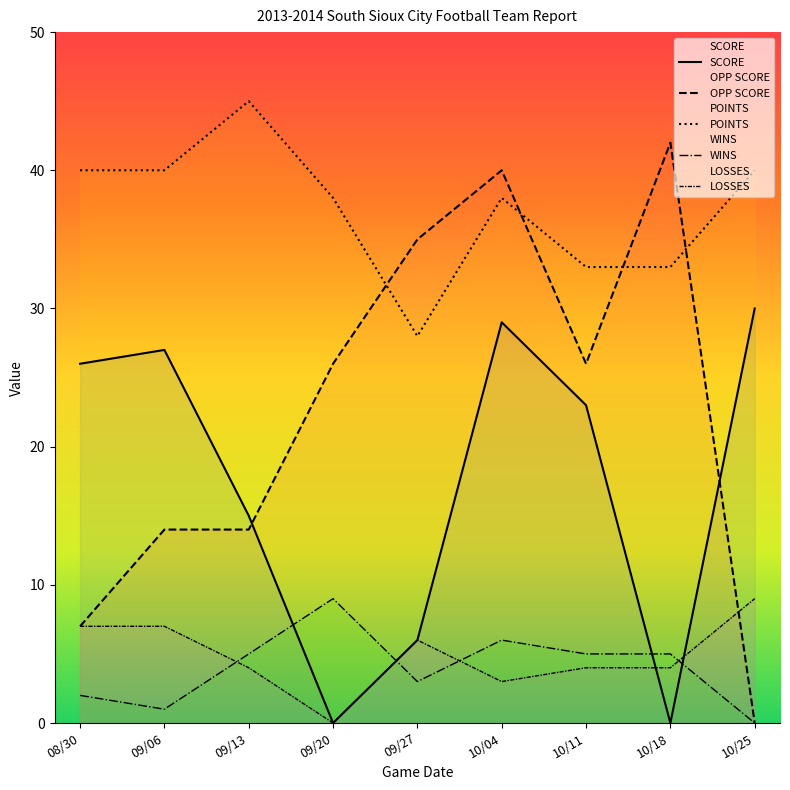

Rank the categories by LOSSES value from lowest to highest.

09/20, 10/04, 09/13, 10/11, 10/18, 09/27, 08/30, 09/06, 10/25